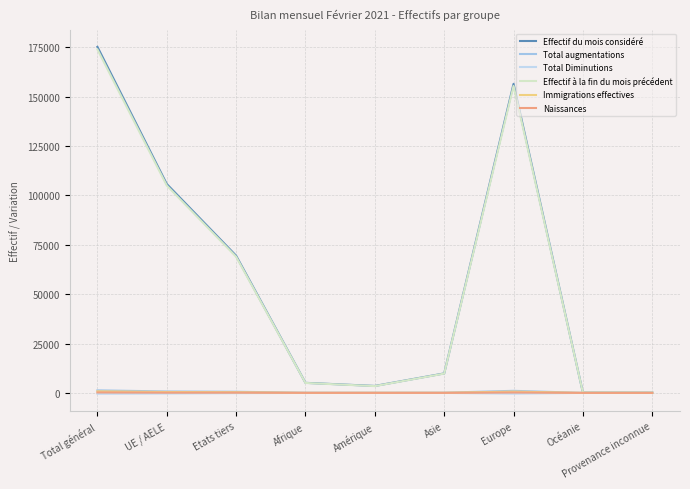

Rank the categories by Effectif à la fin du mois précédent value from lowest to highest.

Provenance inconnue, Océanie, Amérique, Afrique, Asie, Etats tiers, UE / AELE, Europe, Total général